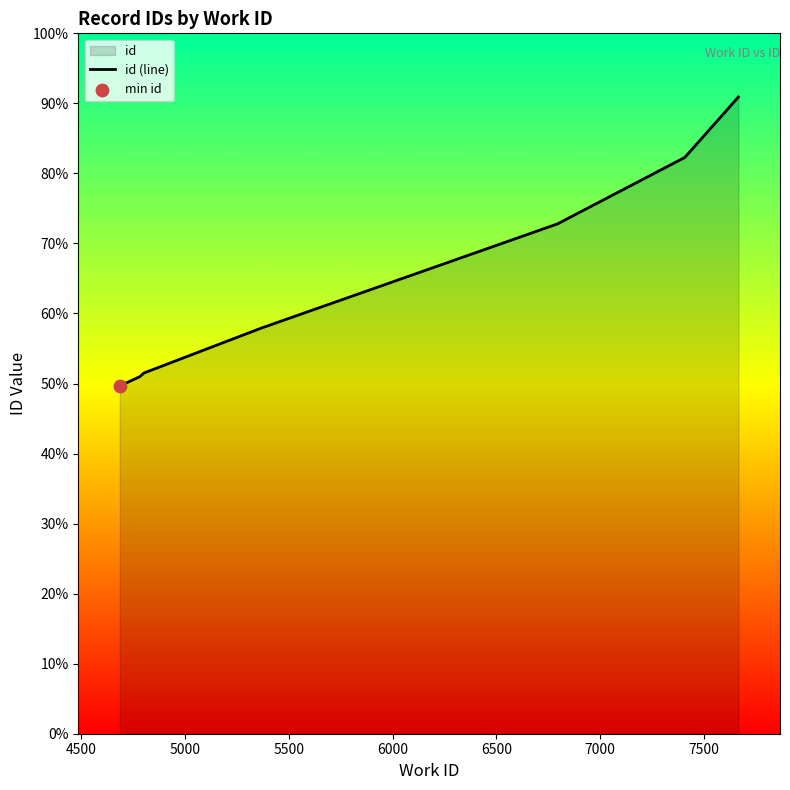

What is the ratio of the value at 5500 to the value at 6000?

0.9